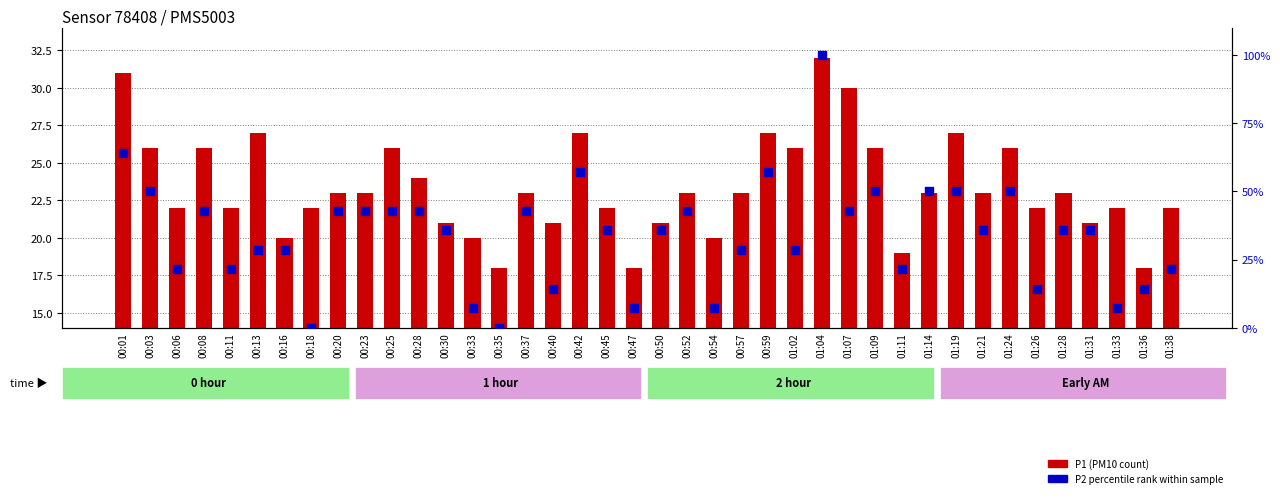

What are all the series names shown in the legend?

P1 (PM10), P2 percentile rank